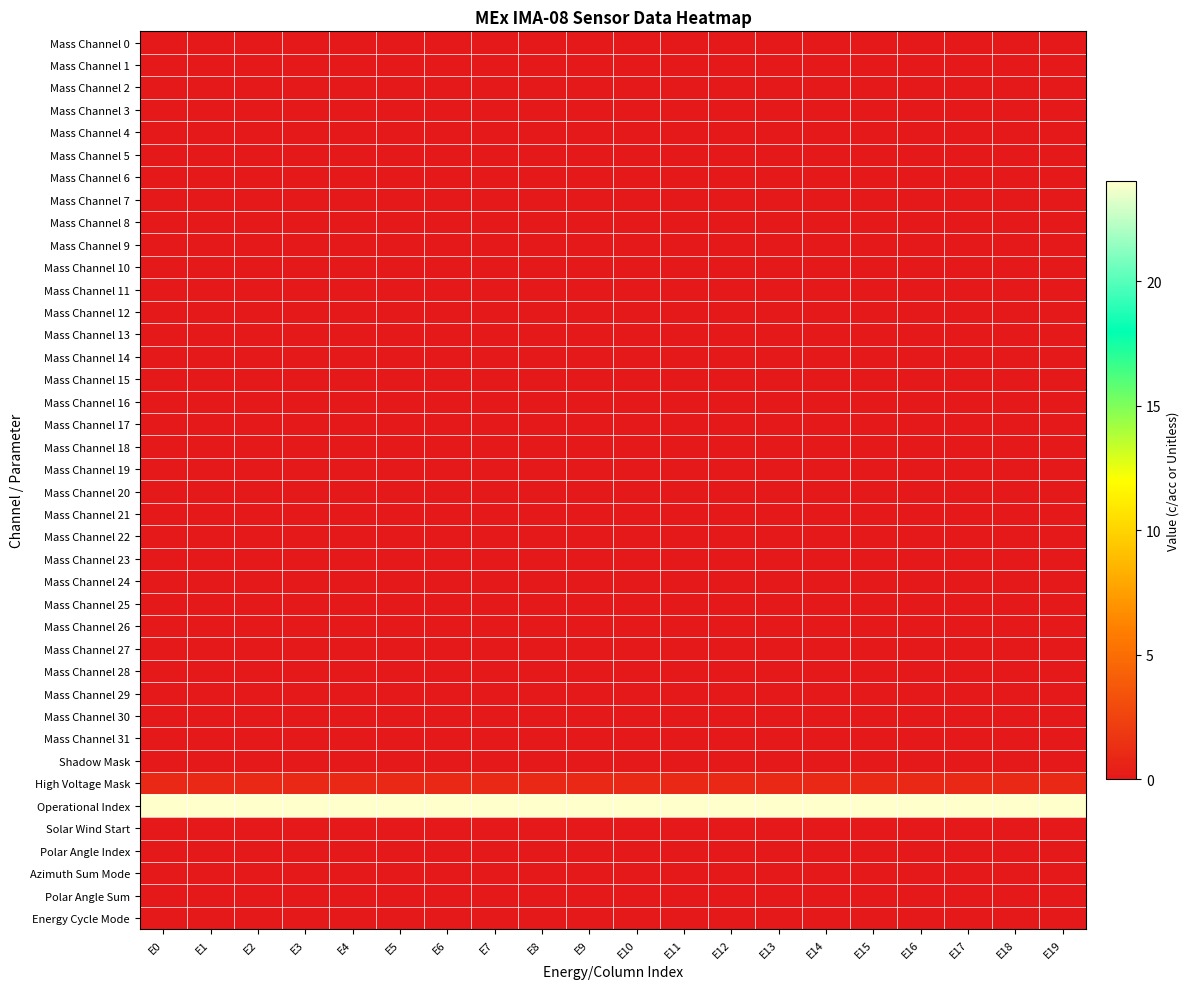

Reading left to right, extract all data points from this chart.

Mass Channel 0: E0=0	E1=0	E2=0	E3=0	E4=0	E5=0	E6=0	E7=0	E8=0	E9=0	E10=0	E11=0	E12=0	E13=0	E14=0	E15=0	E16=0	E17=0	E18=0	E19=0
Mass Channel 1: E0=0	E1=0	E2=0	E3=0	E4=0	E5=0	E6=0	E7=0	E8=0	E9=0	E10=0	E11=0	E12=0	E13=0	E14=0	E15=0	E16=0	E17=0	E18=0	E19=0
Mass Channel 2: E0=0	E1=0	E2=0	E3=0	E4=0	E5=0	E6=0	E7=0	E8=0	E9=0	E10=0	E11=0	E12=0	E13=0	E14=0	E15=0	E16=0	E17=0	E18=0	E19=0
Mass Channel 3: E0=0	E1=0	E2=0	E3=0	E4=0	E5=0	E6=0	E7=0	E8=0	E9=0	E10=0	E11=0	E12=0	E13=0	E14=0	E15=0	E16=0	E17=0	E18=0	E19=0
Mass Channel 4: E0=0	E1=0	E2=0	E3=0	E4=0	E5=0	E6=0	E7=0	E8=0	E9=0	E10=0	E11=0	E12=0	E13=0	E14=0	E15=0	E16=0	E17=0	E18=0	E19=0
Mass Channel 5: E0=0	E1=0	E2=0	E3=0	E4=0	E5=0	E6=0	E7=0	E8=0	E9=0	E10=0	E11=0	E12=0	E13=0	E14=0	E15=0	E16=0	E17=0	E18=0	E19=0
Mass Channel 6: E0=0	E1=0	E2=0	E3=0	E4=0	E5=0	E6=0	E7=0	E8=0	E9=0	E10=0	E11=0	E12=0	E13=0	E14=0	E15=0	E16=0	E17=0	E18=0	E19=0
Mass Channel 7: E0=0	E1=0	E2=0	E3=0	E4=0	E5=0	E6=0	E7=0	E8=0	E9=0	E10=0	E11=0	E12=0	E13=0	E14=0	E15=0	E16=0	E17=0	E18=0	E19=0
Mass Channel 8: E0=0	E1=0	E2=0	E3=0	E4=0	E5=0	E6=0	E7=0	E8=0	E9=0	E10=0	E11=0	E12=0	E13=0	E14=0	E15=0	E16=0	E17=0	E18=0	E19=0
Mass Channel 9: E0=0	E1=0	E2=0	E3=0	E4=0	E5=0	E6=0	E7=0	E8=0	E9=0	E10=0	E11=0	E12=0	E13=0	E14=0	E15=0	E16=0	E17=0	E18=0	E19=0
Mass Channel 10: E0=0	E1=0	E2=0	E3=0	E4=0	E5=0	E6=0	E7=0	E8=0	E9=0	E10=0	E11=0	E12=0	E13=0	E14=0	E15=0	E16=0	E17=0	E18=0	E19=0
Mass Channel 11: E0=0	E1=0	E2=0	E3=0	E4=0	E5=0	E6=0	E7=0	E8=0	E9=0	E10=0	E11=0	E12=0	E13=0	E14=0	E15=0	E16=0	E17=0	E18=0	E19=0
Mass Channel 12: E0=0	E1=0	E2=0	E3=0	E4=0	E5=0	E6=0	E7=0	E8=0	E9=0	E10=0	E11=0	E12=0	E13=0	E14=0	E15=0	E16=0	E17=0	E18=0	E19=0
Mass Channel 13: E0=0	E1=0	E2=0	E3=0	E4=0	E5=0	E6=0	E7=0	E8=0	E9=0	E10=0	E11=0	E12=0	E13=0	E14=0	E15=0	E16=0	E17=0	E18=0	E19=0
Mass Channel 14: E0=0	E1=0	E2=0	E3=0	E4=0	E5=0	E6=0	E7=0	E8=0	E9=0	E10=0	E11=0	E12=0	E13=0	E14=0	E15=0	E16=0	E17=0	E18=0	E19=0
Mass Channel 15: E0=0	E1=0	E2=0	E3=0	E4=0	E5=0	E6=0	E7=0	E8=0	E9=0	E10=0	E11=0	E12=0	E13=0	E14=0	E15=0	E16=0	E17=0	E18=0	E19=0
Mass Channel 16: E0=0	E1=0	E2=0	E3=0	E4=0	E5=0	E6=0	E7=0	E8=0	E9=0	E10=0	E11=0	E12=0	E13=0	E14=0	E15=0	E16=0	E17=0	E18=0	E19=0
Mass Channel 17: E0=0	E1=0	E2=0	E3=0	E4=0	E5=0	E6=0	E7=0	E8=0	E9=0	E10=0	E11=0	E12=0	E13=0	E14=0	E15=0	E16=0	E17=0	E18=0	E19=0
Mass Channel 18: E0=0	E1=0	E2=0	E3=0	E4=0	E5=0	E6=0	E7=0	E8=0	E9=0	E10=0	E11=0	E12=0	E13=0	E14=0	E15=0	E16=0	E17=0	E18=0	E19=0
Mass Channel 19: E0=0	E1=0	E2=0	E3=0	E4=0	E5=0	E6=0	E7=0	E8=0	E9=0	E10=0	E11=0	E12=0	E13=0	E14=0	E15=0	E16=0	E17=0	E18=0	E19=0
Mass Channel 20: E0=0	E1=0	E2=0	E3=0	E4=0	E5=0	E6=0	E7=0	E8=0	E9=0	E10=0	E11=0	E12=0	E13=0	E14=0	E15=0	E16=0	E17=0	E18=0	E19=0
Mass Channel 21: E0=0	E1=0	E2=0	E3=0	E4=0	E5=0	E6=0	E7=0	E8=0	E9=0	E10=0	E11=0	E12=0	E13=0	E14=0	E15=0	E16=0	E17=0	E18=0	E19=0
Mass Channel 22: E0=0	E1=0	E2=0	E3=0	E4=0	E5=0	E6=0	E7=0	E8=0	E9=0	E10=0	E11=0	E12=0	E13=0	E14=0	E15=0	E16=0	E17=0	E18=0	E19=0
Mass Channel 23: E0=0	E1=0	E2=0	E3=0	E4=0	E5=0	E6=0	E7=0	E8=0	E9=0	E10=0	E11=0	E12=0	E13=0	E14=0	E15=0	E16=0	E17=0	E18=0	E19=0
Mass Channel 24: E0=0	E1=0	E2=0	E3=0	E4=0	E5=0	E6=0	E7=0	E8=0	E9=0	E10=0	E11=0	E12=0	E13=0	E14=0	E15=0	E16=0	E17=0	E18=0	E19=0
Mass Channel 25: E0=0	E1=0	E2=0	E3=0	E4=0	E5=0	E6=0	E7=0	E8=0	E9=0	E10=0	E11=0	E12=0	E13=0	E14=0	E15=0	E16=0	E17=0	E18=0	E19=0
Mass Channel 26: E0=0	E1=0	E2=0	E3=0	E4=0	E5=0	E6=0	E7=0	E8=0	E9=0	E10=0	E11=0	E12=0	E13=0	E14=0	E15=0	E16=0	E17=0	E18=0	E19=0
Mass Channel 27: E0=0	E1=0	E2=0	E3=0	E4=0	E5=0	E6=0	E7=0	E8=0	E9=0	E10=0	E11=0	E12=0	E13=0	E14=0	E15=0	E16=0	E17=0	E18=0	E19=0
Mass Channel 28: E0=0	E1=0	E2=0	E3=0	E4=0	E5=0	E6=0	E7=0	E8=0	E9=0	E10=0	E11=0	E12=0	E13=0	E14=0	E15=0	E16=0	E17=0	E18=0	E19=0
Mass Channel 29: E0=0	E1=0	E2=0	E3=0	E4=0	E5=0	E6=0	E7=0	E8=0	E9=0	E10=0	E11=0	E12=0	E13=0	E14=0	E15=0	E16=0	E17=0	E18=0	E19=0
Mass Channel 30: E0=0	E1=0	E2=0	E3=0	E4=0	E5=0	E6=0	E7=0	E8=0	E9=0	E10=0	E11=0	E12=0	E13=0	E14=0	E15=0	E16=0	E17=0	E18=0	E19=0
Mass Channel 31: E0=0	E1=0	E2=0	E3=0	E4=0	E5=0	E6=0	E7=0	E8=0	E9=0	E10=0	E11=0	E12=0	E13=0	E14=0	E15=0	E16=0	E17=0	E18=0	E19=0
Shadow Mask: E0=0	E1=0	E2=0	E3=0	E4=0	E5=0	E6=0	E7=0	E8=0	E9=0	E10=0	E11=0	E12=0	E13=0	E14=0	E15=0	E16=0	E17=0	E18=0	E19=0
High Voltage Mask: E0=1	E1=1	E2=1	E3=1	E4=1	E5=1	E6=1	E7=1	E8=1	E9=1	E10=1	E11=1	E12=1	E13=1	E14=1	E15=1	E16=1	E17=1	E18=1	E19=1
Operational Index: E0=24	E1=24	E2=24	E3=24	E4=24	E5=24	E6=24	E7=24	E8=24	E9=24	E10=24	E11=24	E12=24	E13=24	E14=24	E15=24	E16=24	E17=24	E18=24	E19=24
Solar Wind Start: E0=0	E1=0	E2=0	E3=0	E4=0	E5=0	E6=0	E7=0	E8=0	E9=0	E10=0	E11=0	E12=0	E13=0	E14=0	E15=0	E16=0	E17=0	E18=0	E19=0
Polar Angle Index: E0=0	E1=0	E2=0	E3=0	E4=0	E5=0	E6=0	E7=0	E8=0	E9=0	E10=0	E11=0	E12=0	E13=0	E14=0	E15=0	E16=0	E17=0	E18=0	E19=0
Azimuth Sum Mode: E0=0	E1=0	E2=0	E3=0	E4=0	E5=0	E6=0	E7=0	E8=0	E9=0	E10=0	E11=0	E12=0	E13=0	E14=0	E15=0	E16=0	E17=0	E18=0	E19=0
Polar Angle Sum: E0=0	E1=0	E2=0	E3=0	E4=0	E5=0	E6=0	E7=0	E8=0	E9=0	E10=0	E11=0	E12=0	E13=0	E14=0	E15=0	E16=0	E17=0	E18=0	E19=0
Energy Cycle Mode: E0=0	E1=0	E2=0	E3=0	E4=0	E5=0	E6=0	E7=0	E8=0	E9=0	E10=0	E11=0	E12=0	E13=0	E14=0	E15=0	E16=0	E17=0	E18=0	E19=0